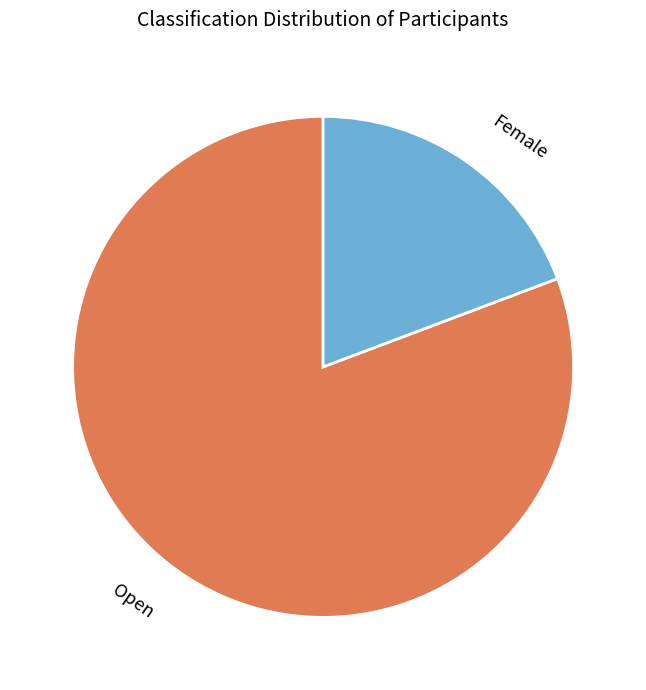

Is there a majority slice in this chart?

Yes